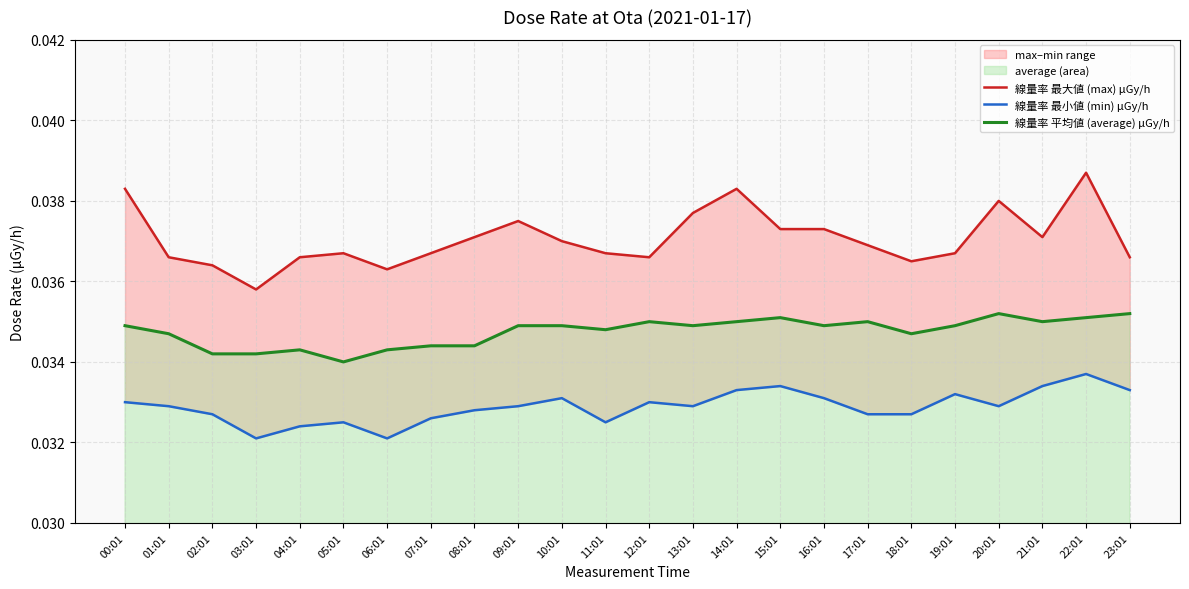

The 線量率 最小値 (min) μGy/h series shows 0.0 at 20:01. True or false?

True